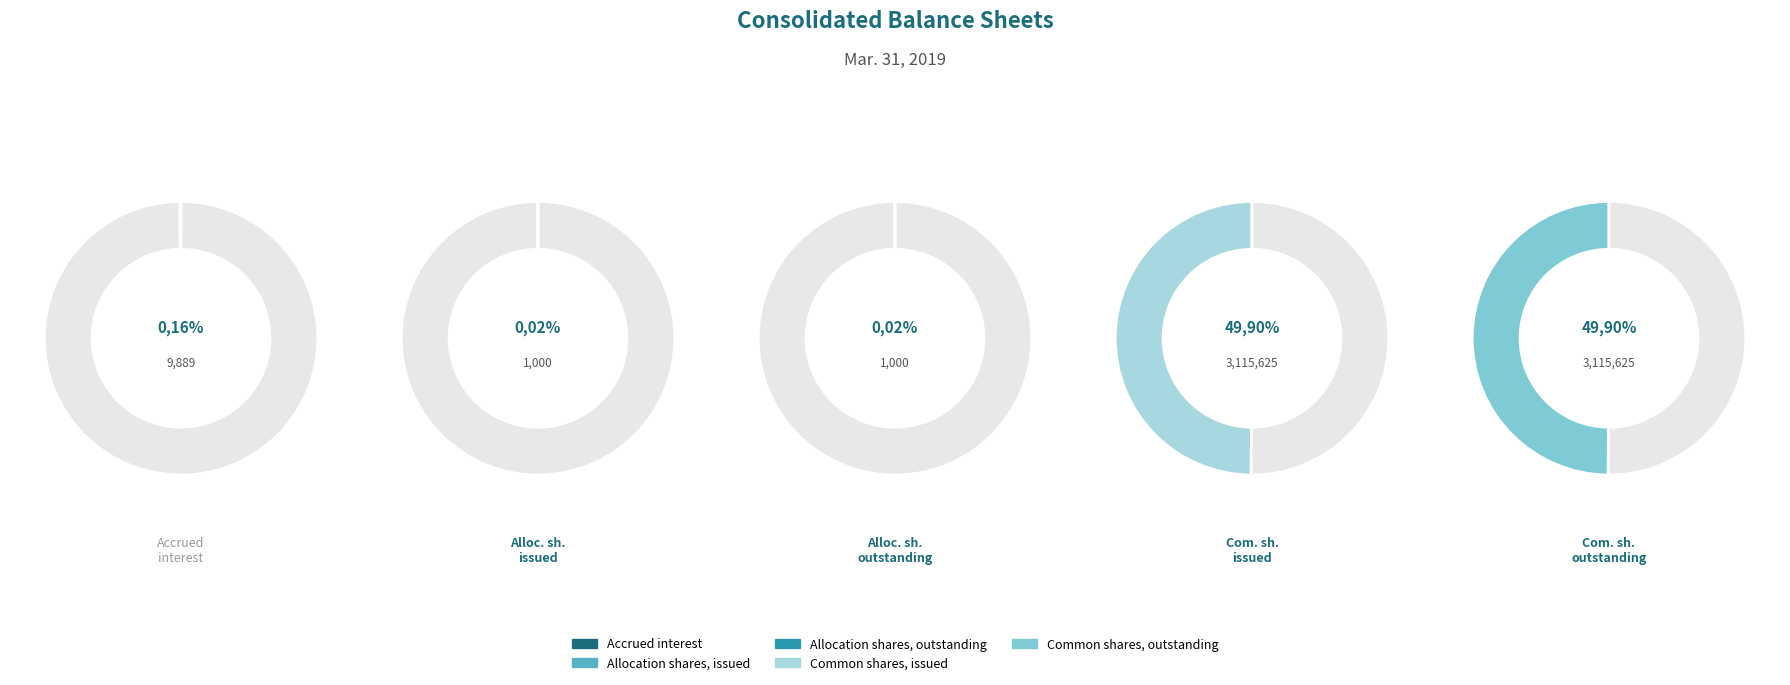

Which slice is the largest?

Common shares, issued